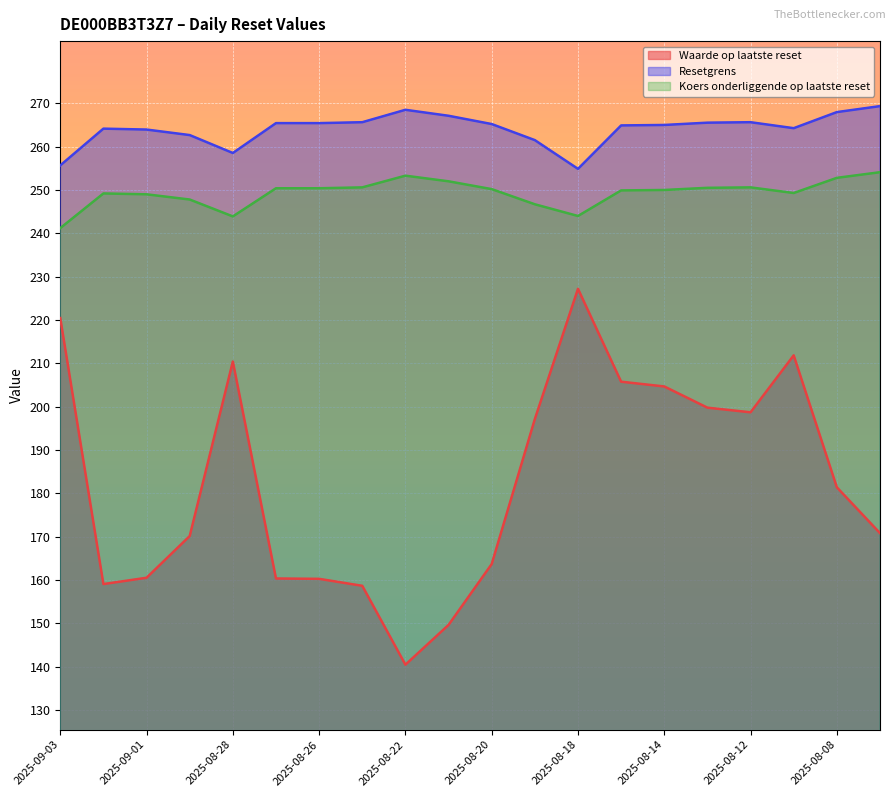

What is the difference between the maximum and second lowest values in the Waarde op laatste reset series?

77.5